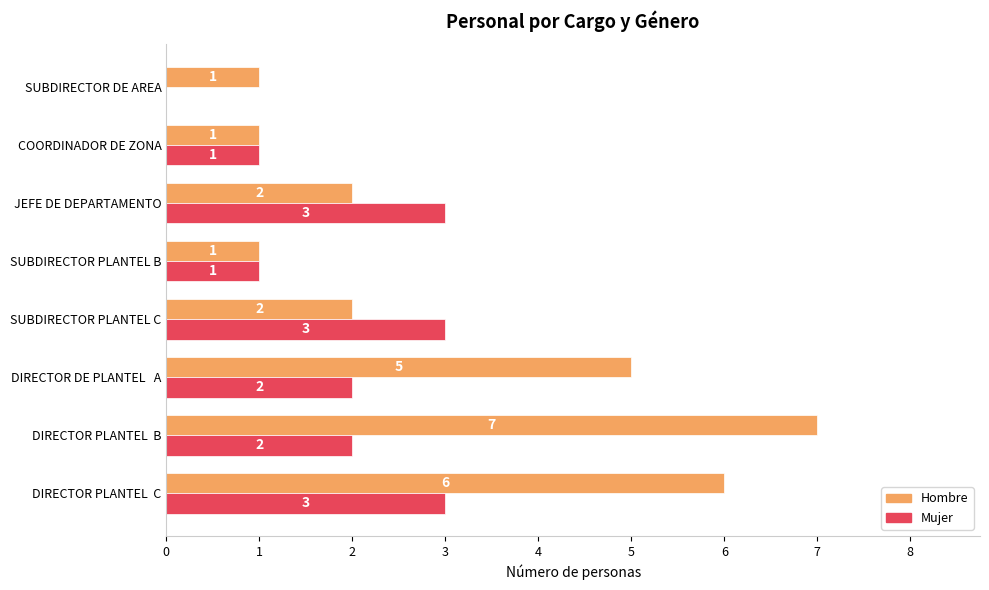

What are all the series names shown in the legend?

Hombre, Mujer